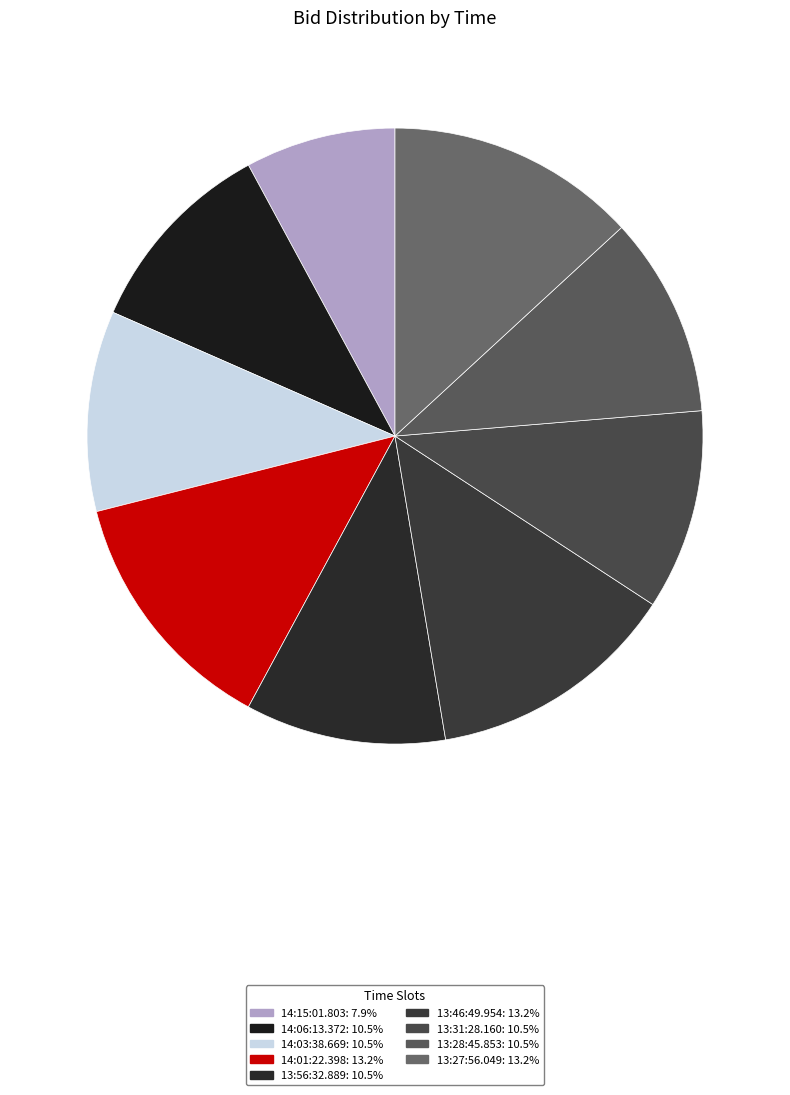

How many slices are in this pie chart?

9